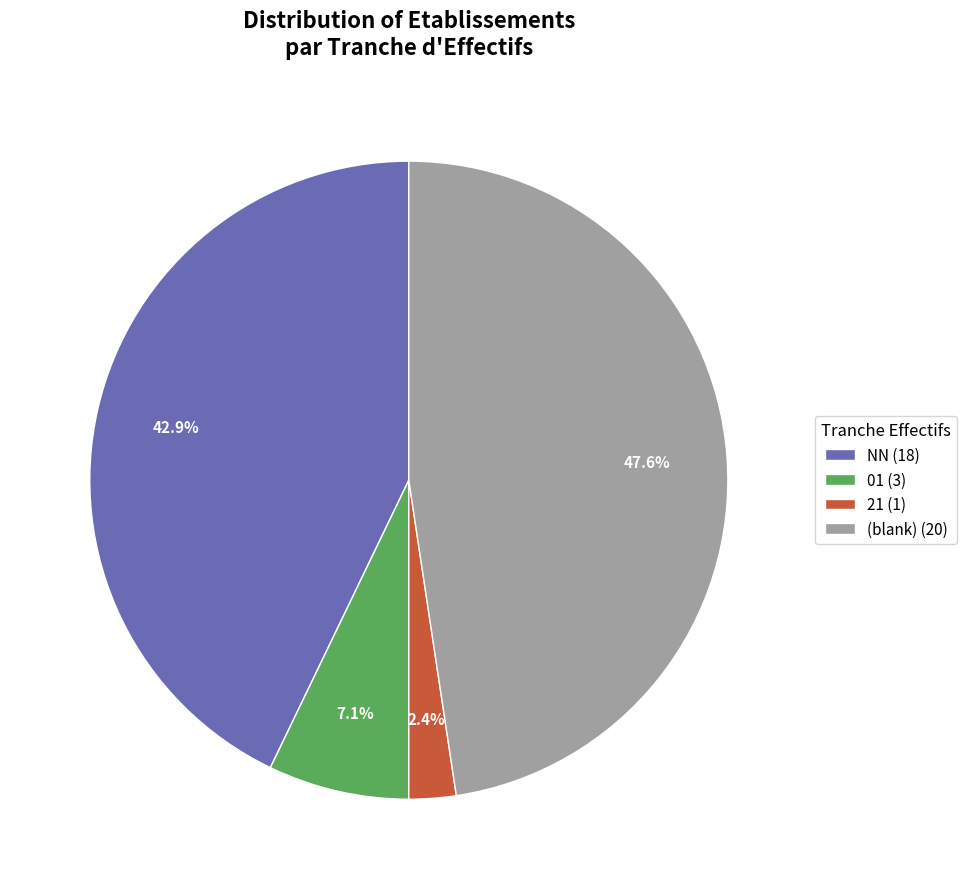

Does 01 (3) represent more than half of the total?

No